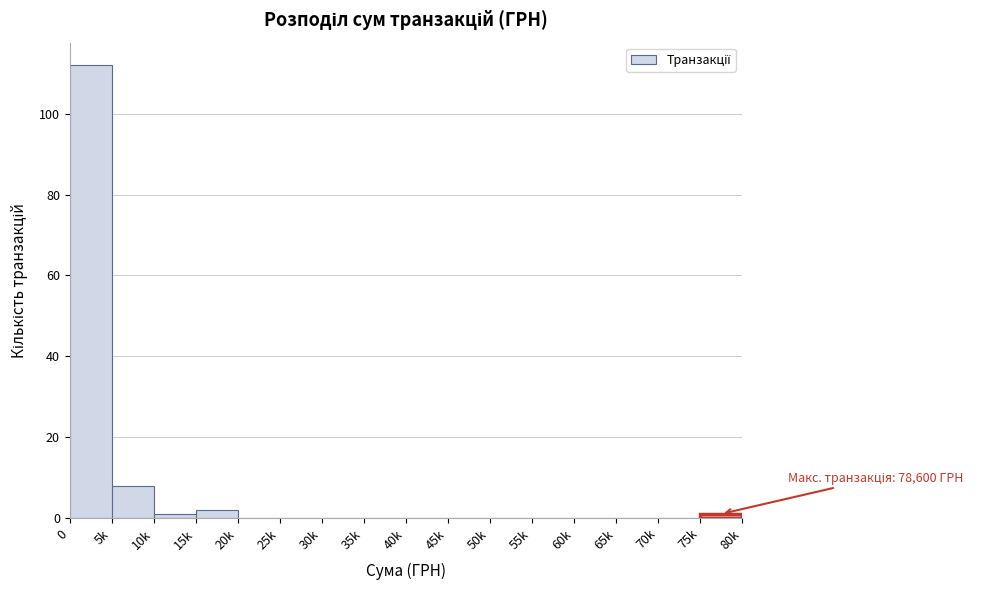

Reading right to left, extract all data points from this chart.

75k=1	70k=0	65k=0	60k=0	55k=0	50k=0	45k=0	40k=0	35k=0	30k=0	25k=0	20k=0	15k=2	10k=1	5k=8	0=112